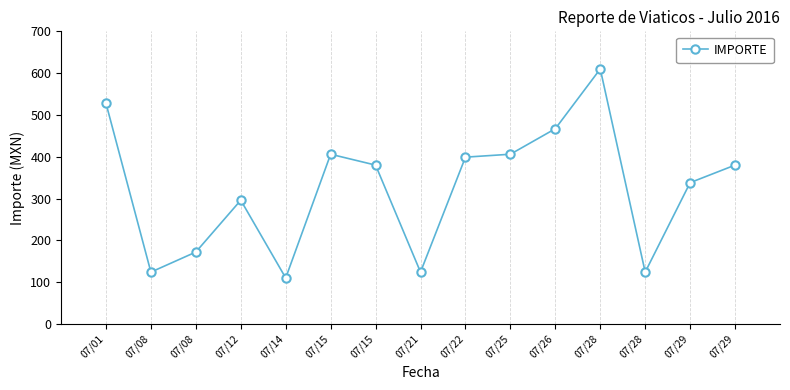

How many data points does each series have?

15